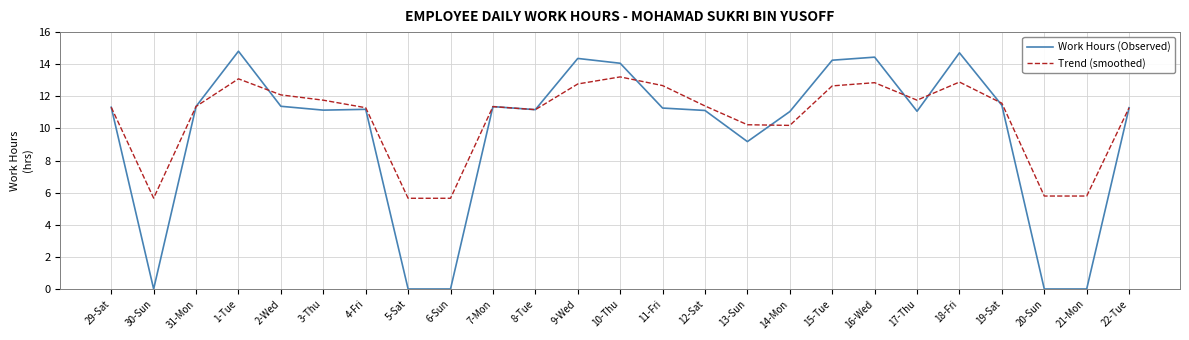

At which label does Work Hours (Observed) first exceed 11?

29-Sat